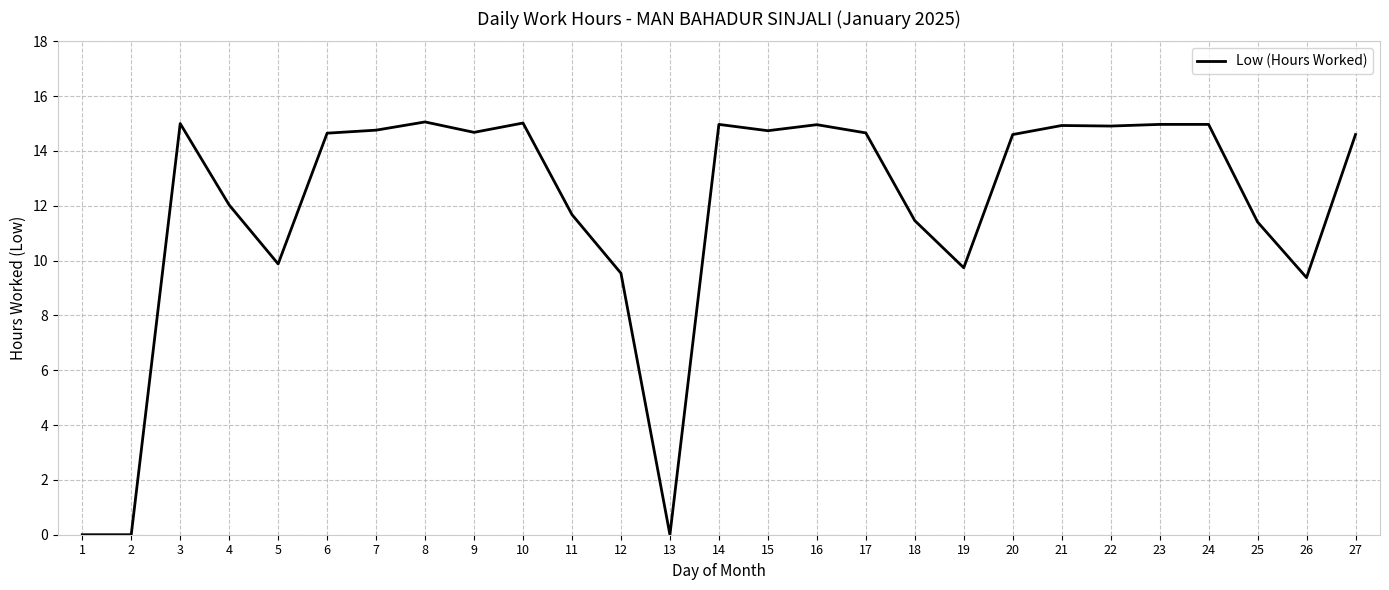

What is the change in value from 6 to 18?

-3.2